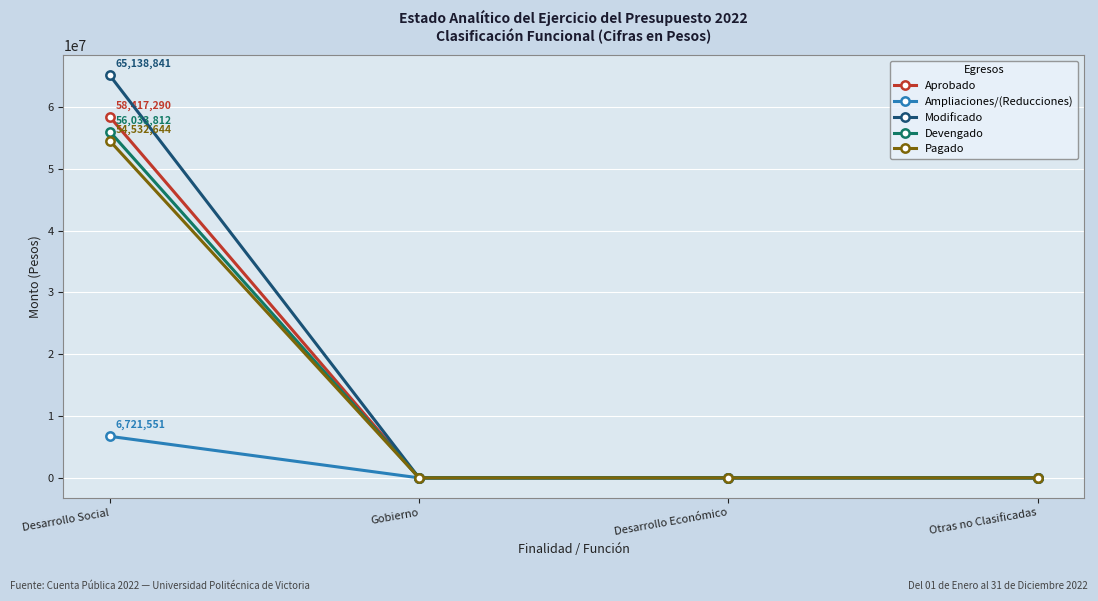

True or false: Devengado has more than 1 points higher than both neighbors.

False